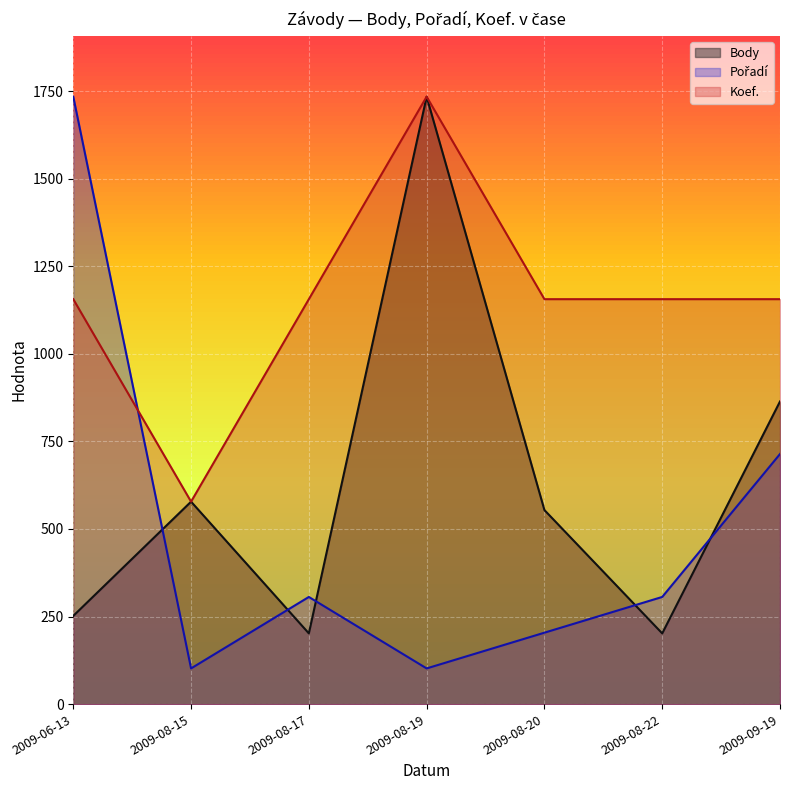

The value of Koef. at 2009-06-13 is 1774. True or false?

False